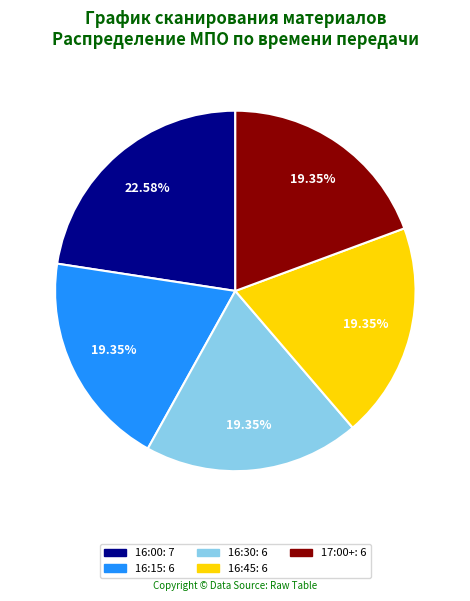

The 16:30 slice represents 25% of the pie. True or false?

False